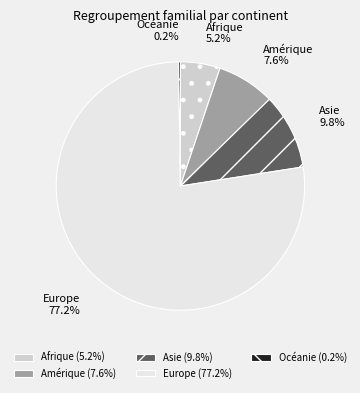

To the nearest percent, what is the average slice percentage?

20%